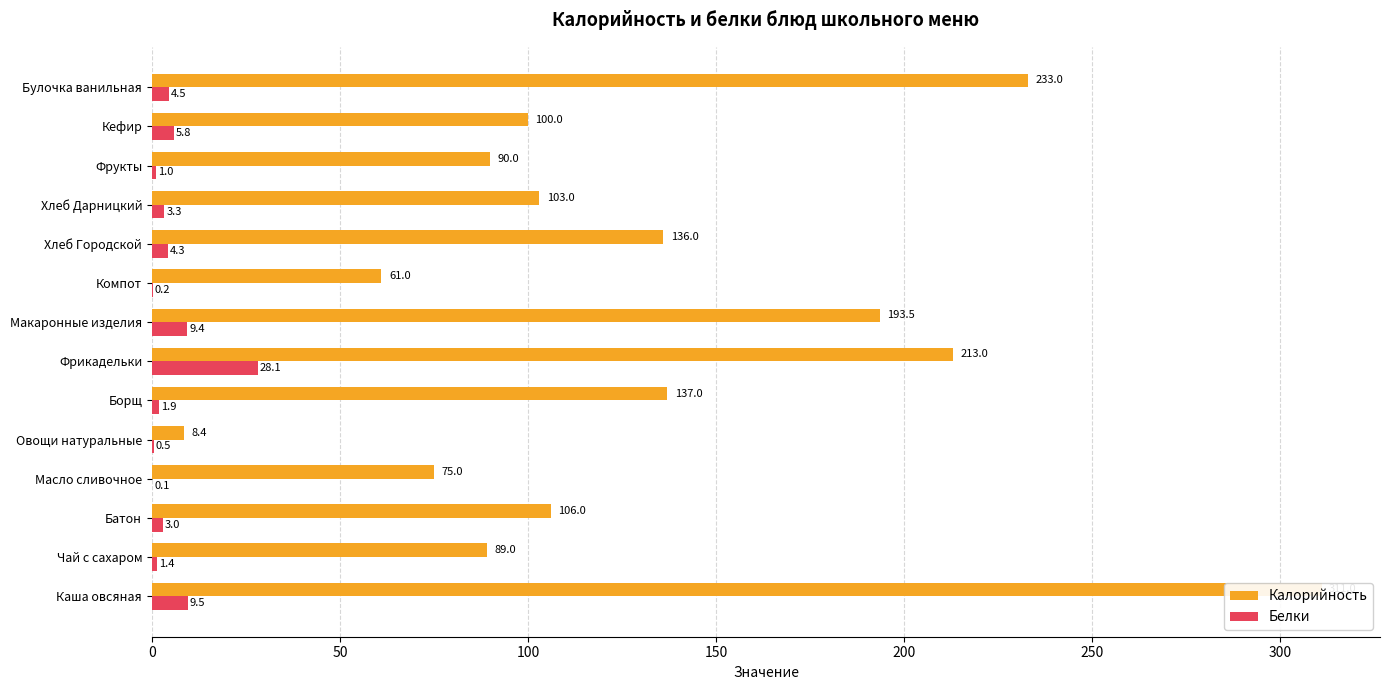

List the series in order of their peak value, lowest first.

Белки, Калорийность